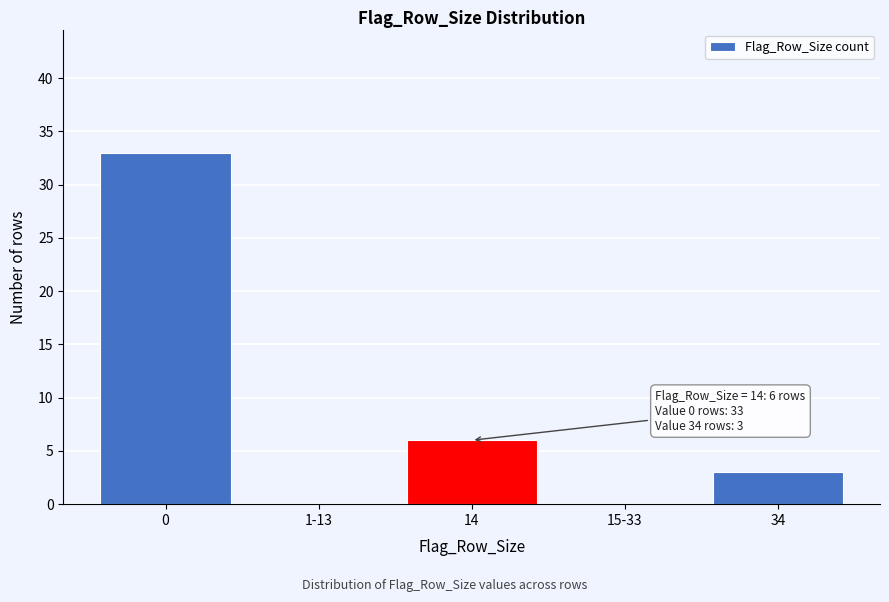

Reading left to right, extract all data points from this chart.

0=33	1-13=0	14=6	15-33=0	34=3